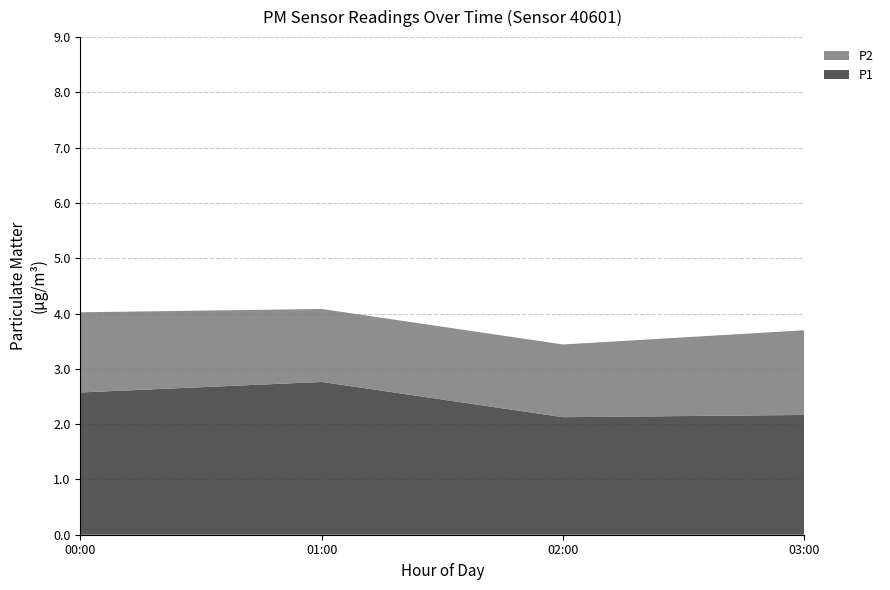

What is the minimum value for P1?

2.1